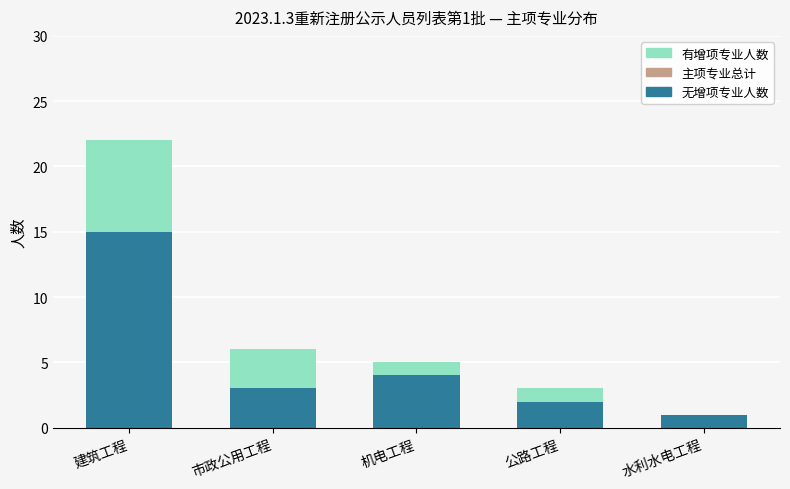

Where is 无增项专业人数 nearest to the value 8?

机电工程